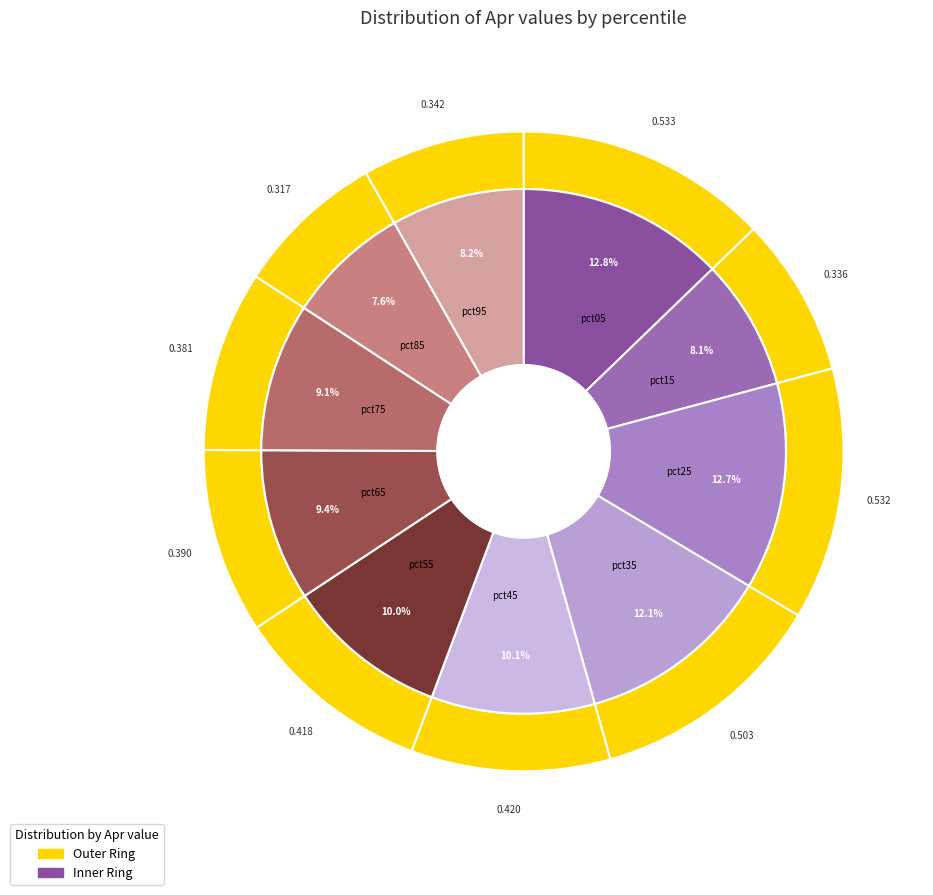

Which category has the biggest portion of the pie?

pct05